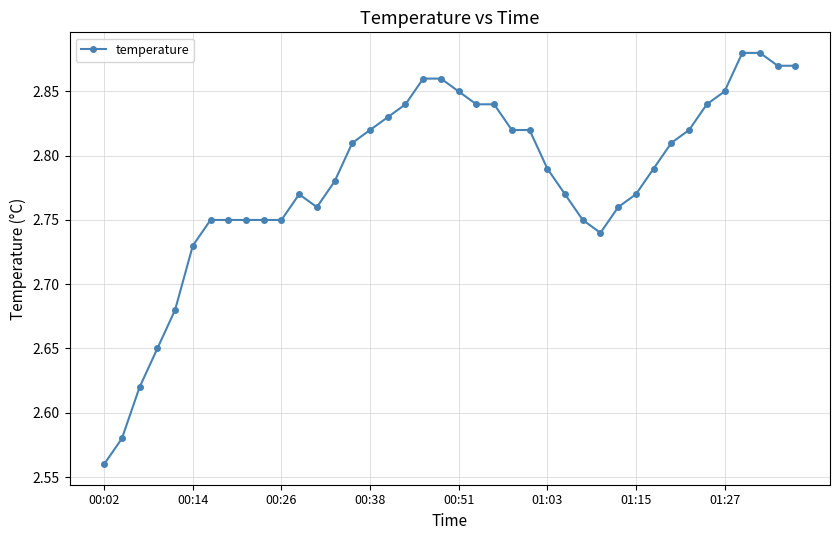

What is the difference between the maximum and minimum values?

0.3